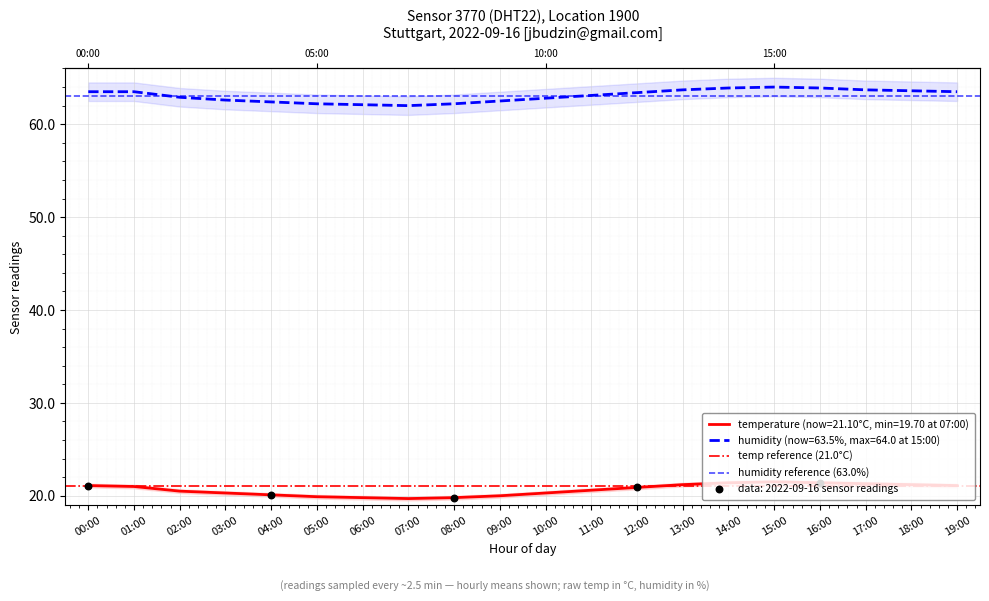

Is the value of humidity reference (63.0%) at 01:00 greater than the value of temp reference (21.0°C) at 01:00?

Yes